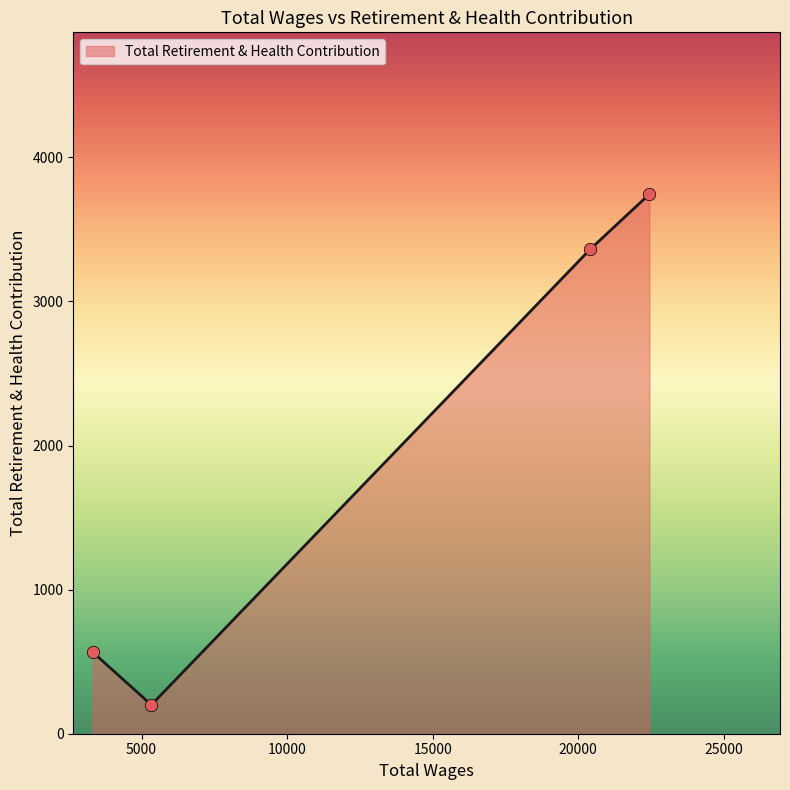

What is the greatest value displayed?

3744